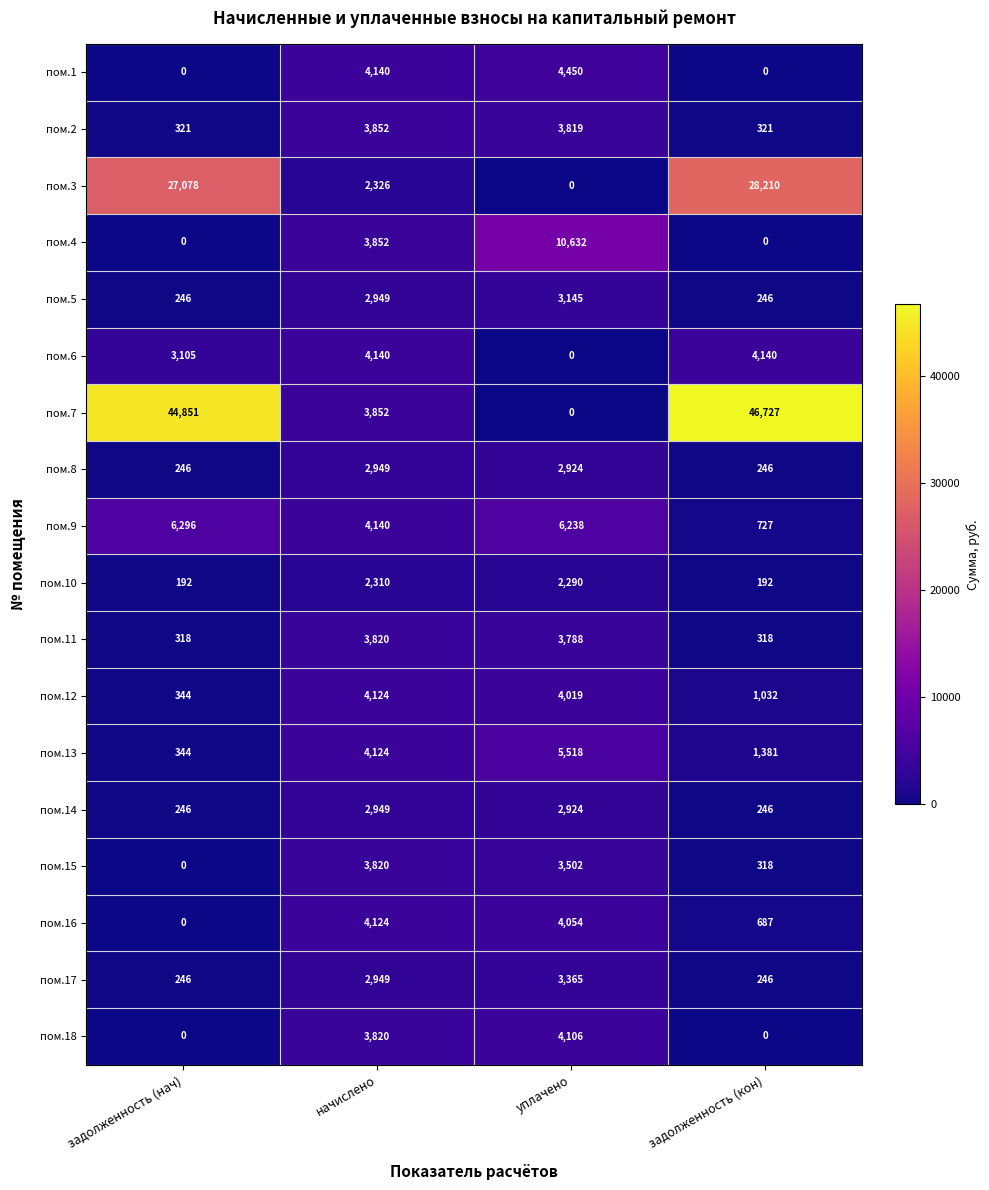

Which category has the highest value in the пом.3 series?

задолженность (кон)